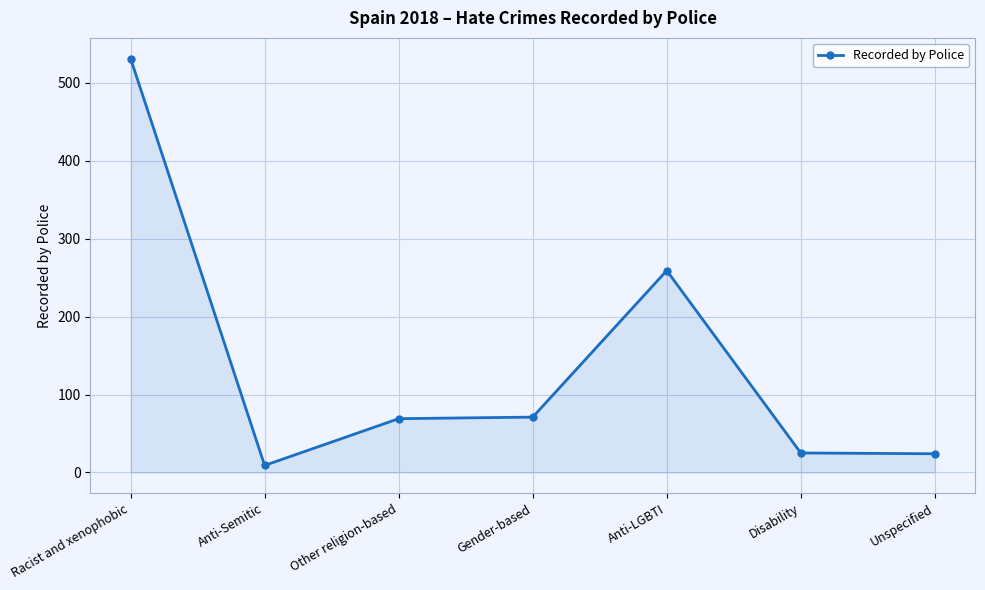

True or false: the data has more than 0 interior local peaks.

True